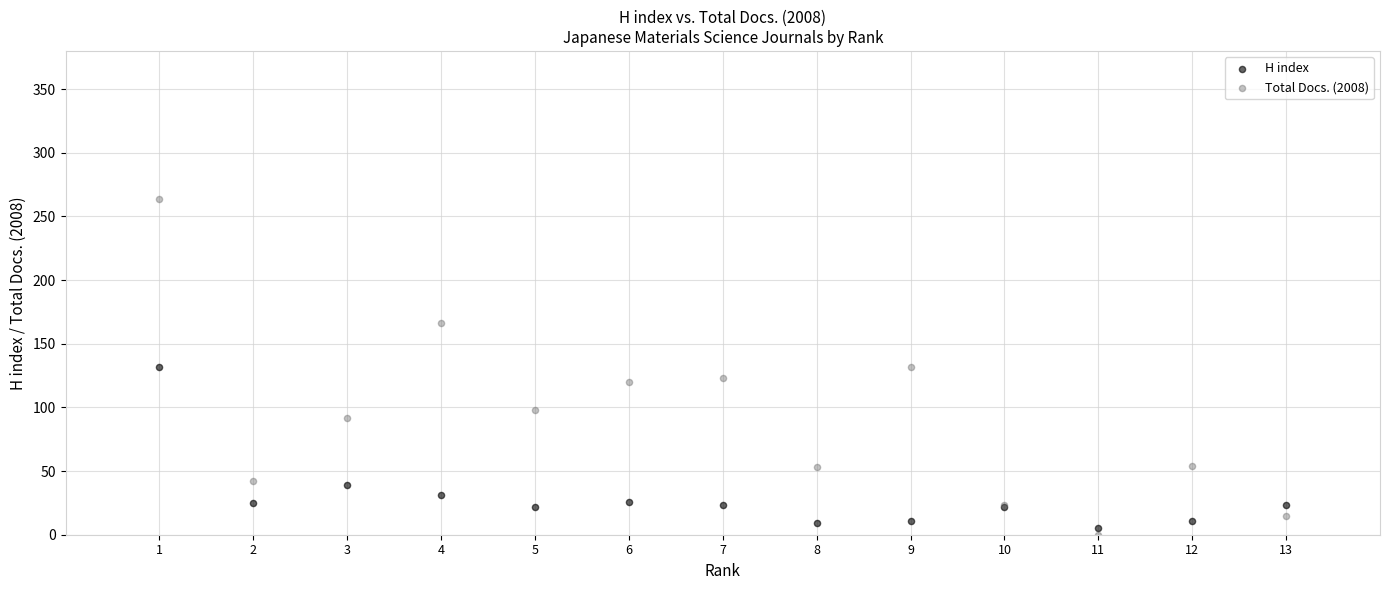

Which series contains the highest Y value?

Total Docs. (2008)